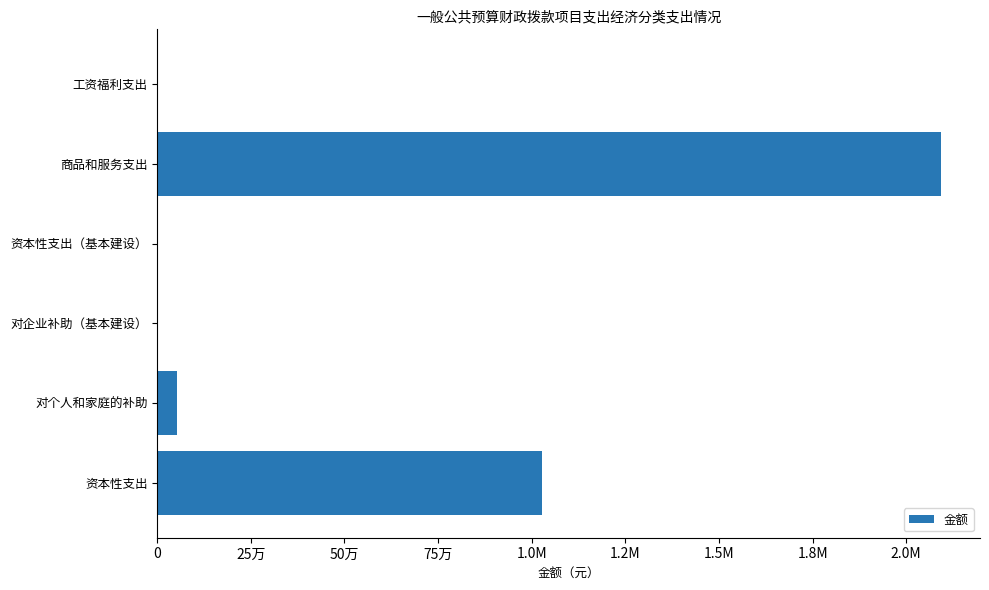

How many data points are less than 52236?

3